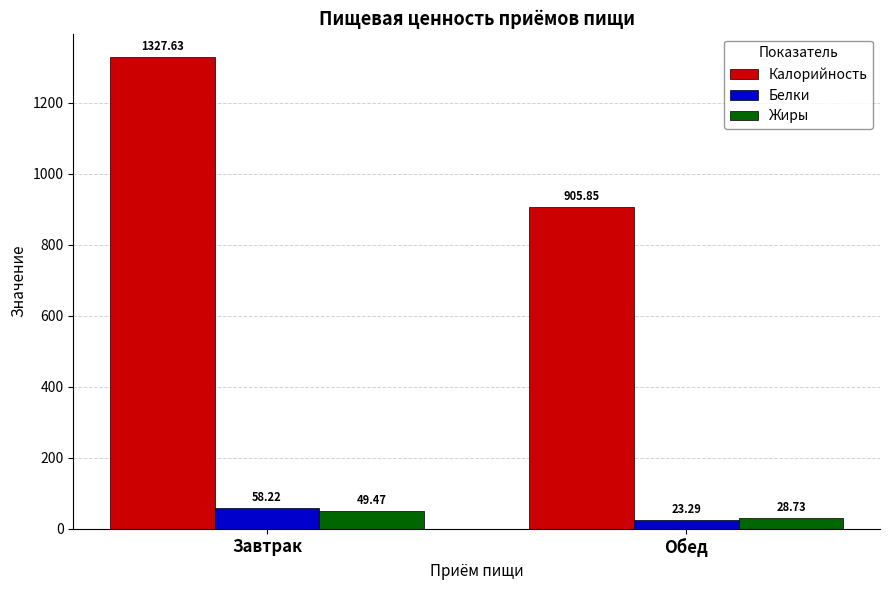

At which label does Калорийность first exceed 1327?

Завтрак